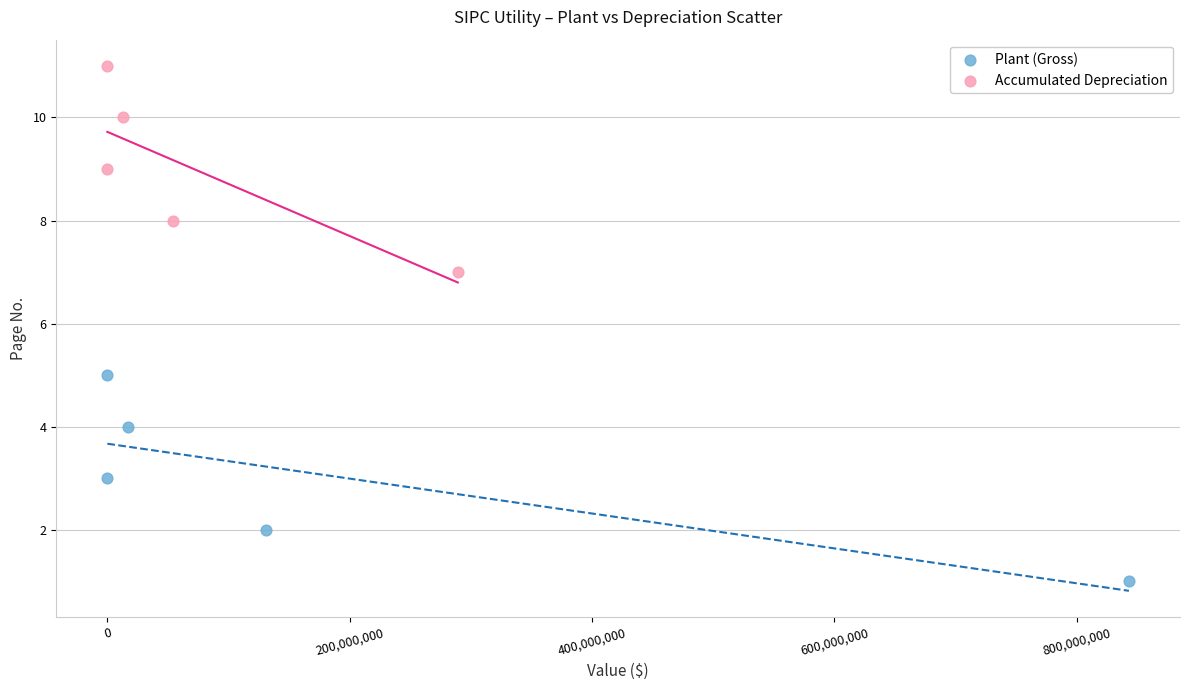

Which series contains the lowest Y value?

Plant (Gross)